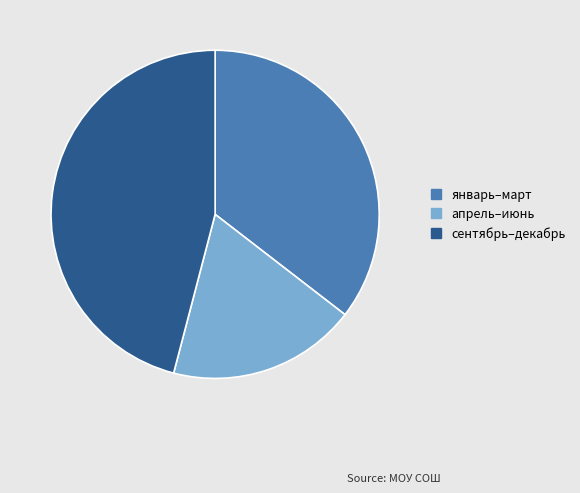

Count the number of slices in the pie.

3